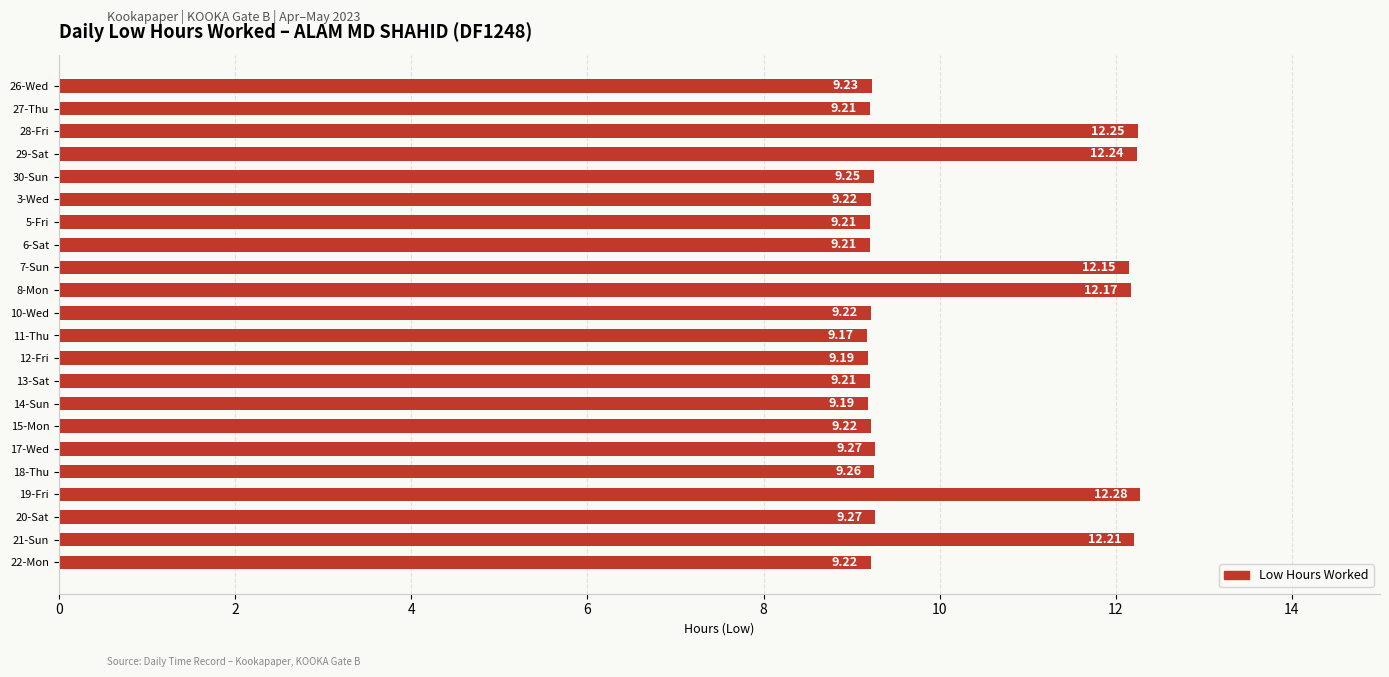

Between 22-Mon and 30-Sun, which is larger?

30-Sun